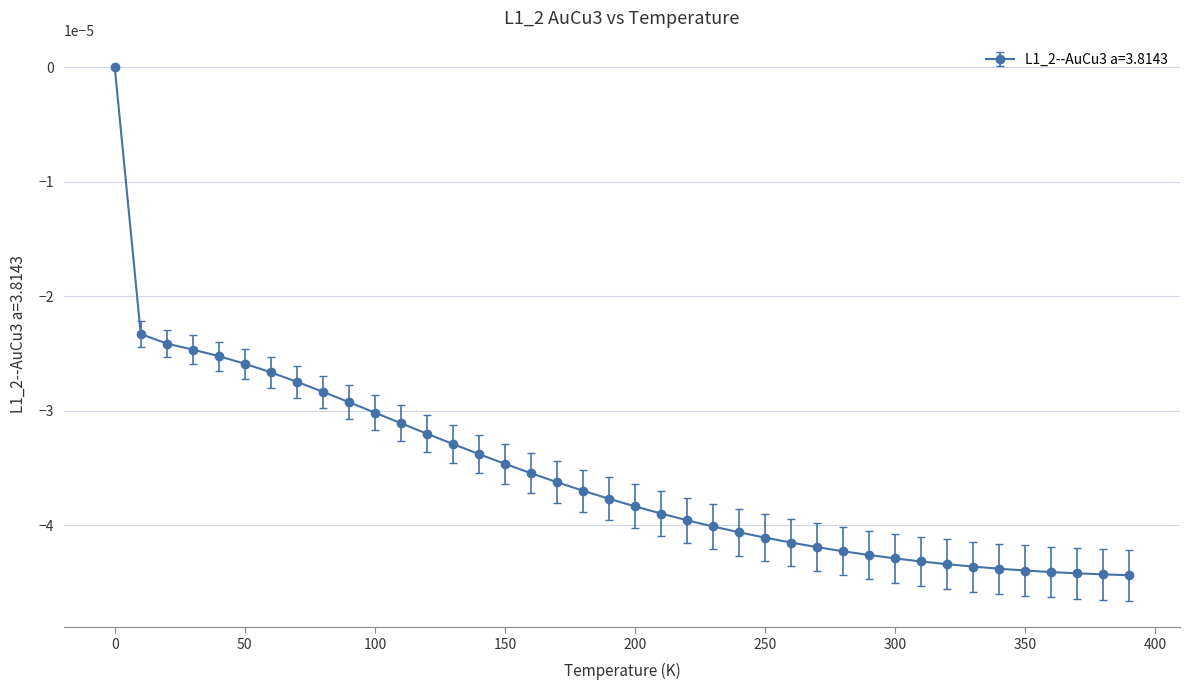

How many lines are shown in the chart?

1